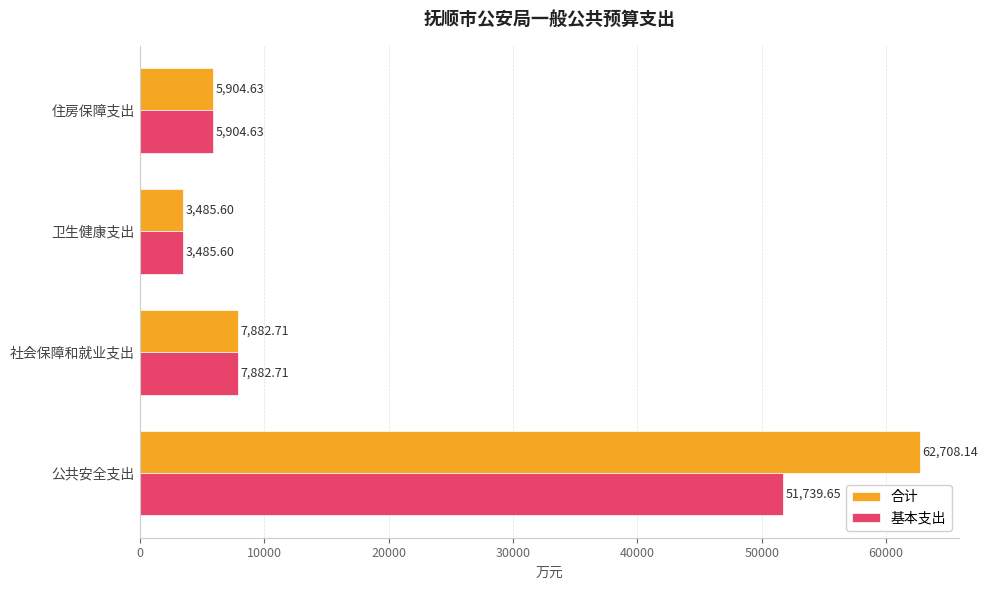

What is the minimum value for 合计?

3485.6